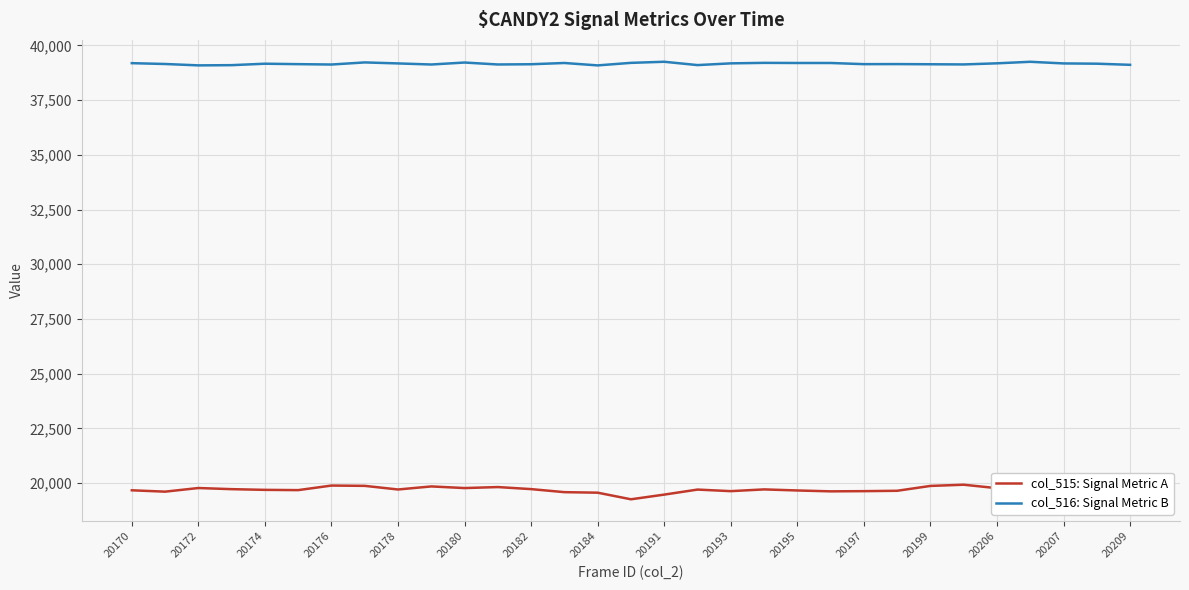

Rank the series by their average value, from highest to lowest.

col_516: Signal Metric B, col_515: Signal Metric A